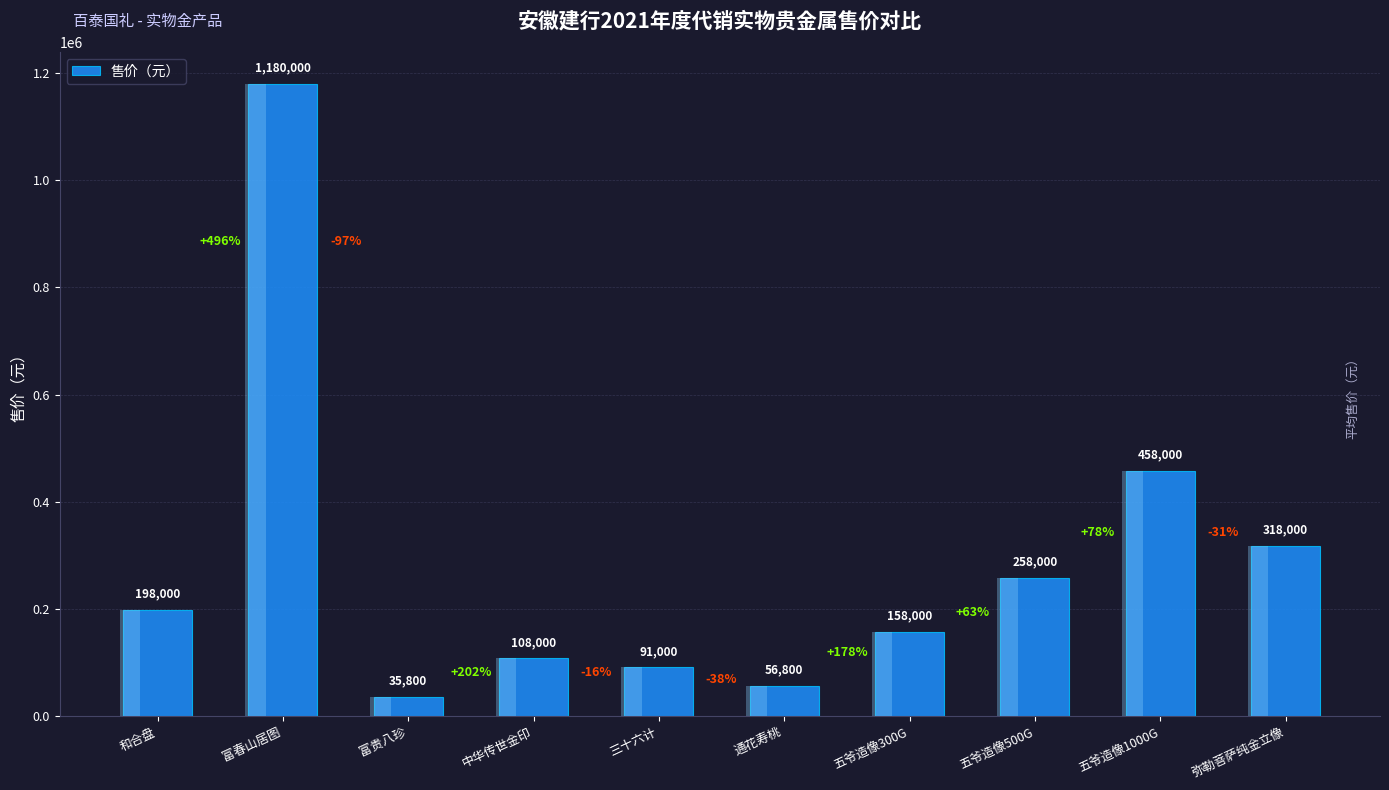

What is the maximum value shown in the chart?

1180000